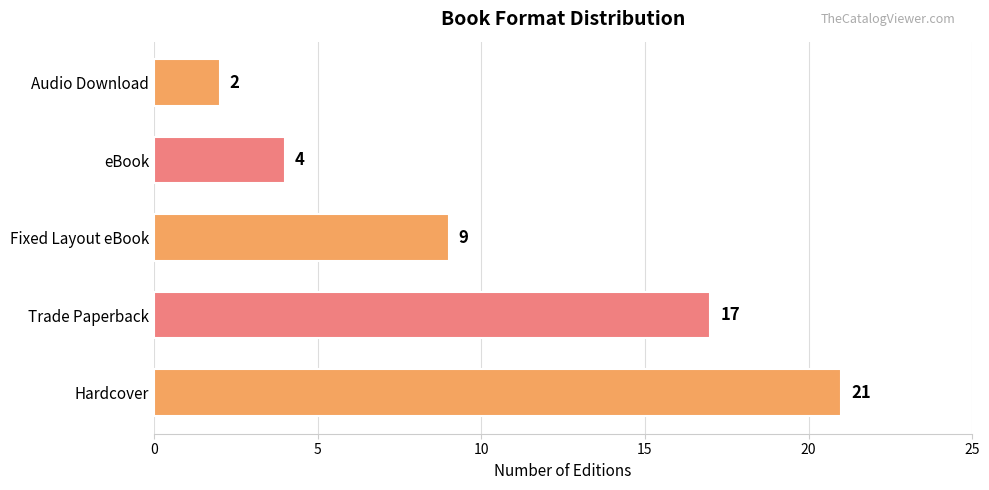

What is the ratio of the value at Fixed Layout eBook to the value at Hardcover?

0.4